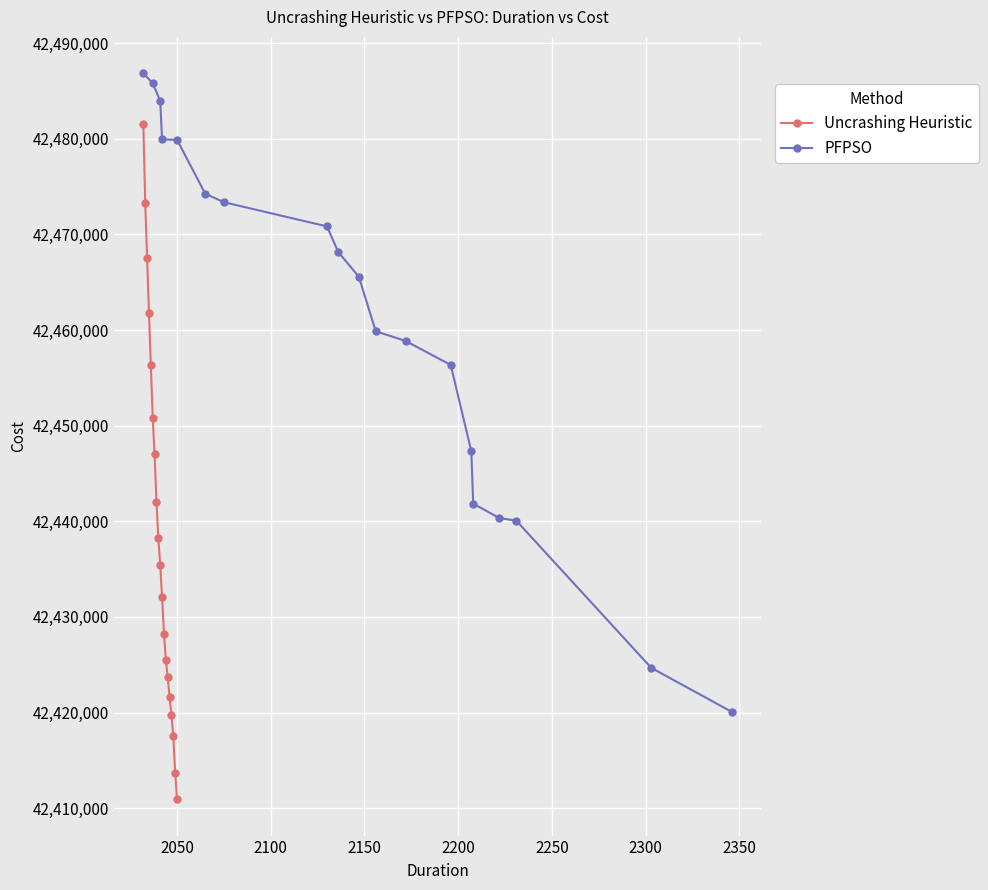

What is the value of the Uncrashing Heuristic point at the 2nd from the left?

42473330